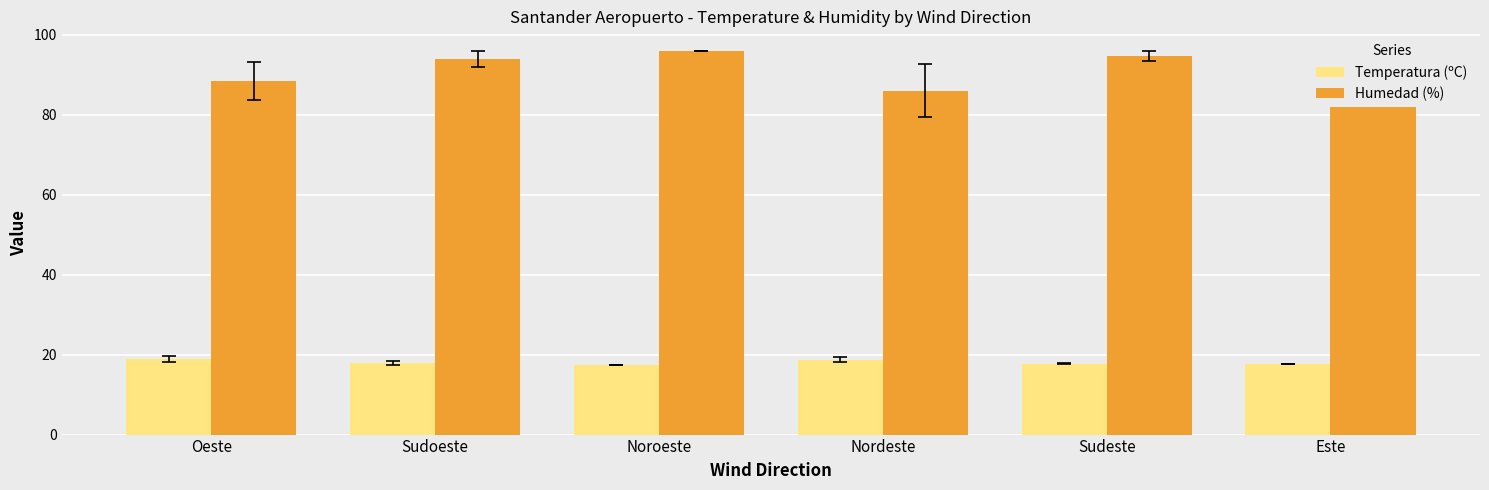

List the series in order of their peak value, highest first.

Humedad (%), Temperatura (ºC)